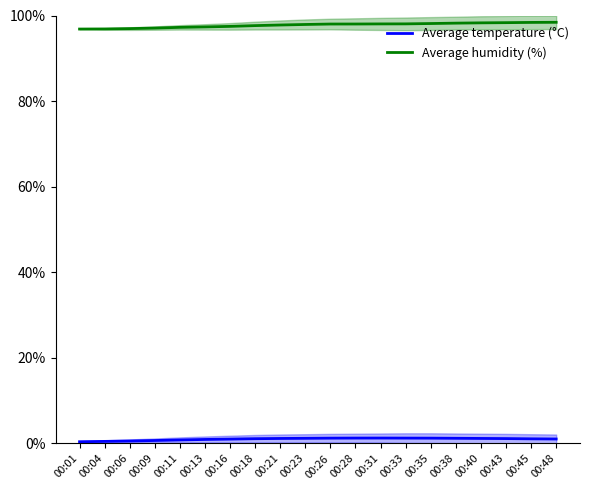

Read the Average humidity (%) value at 00:28.

98.0